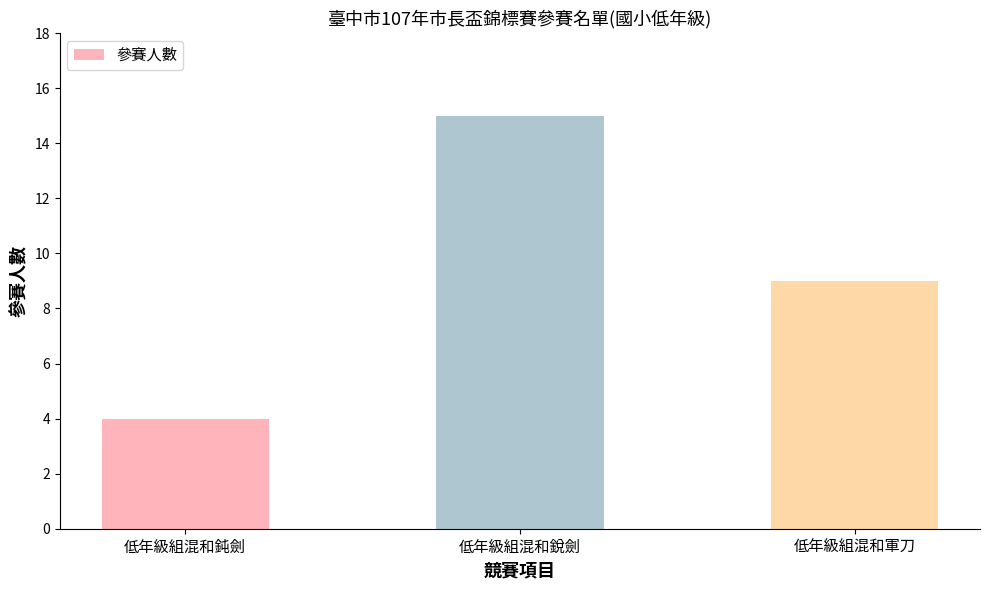

What is the sum of all values?

28